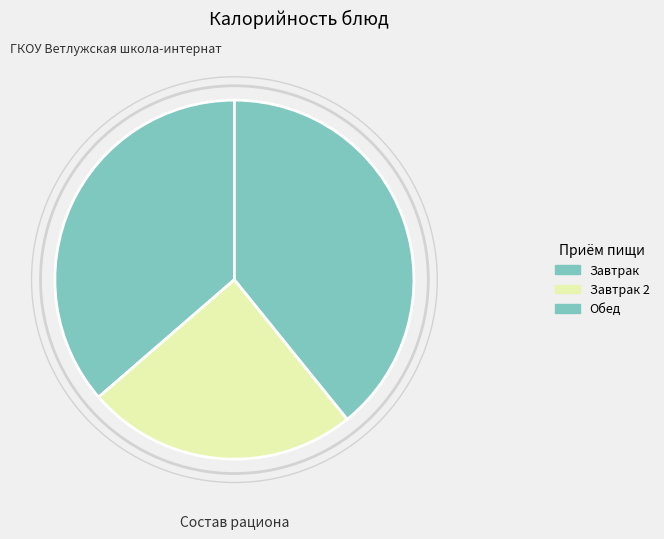

Count the number of slices in the pie.

3